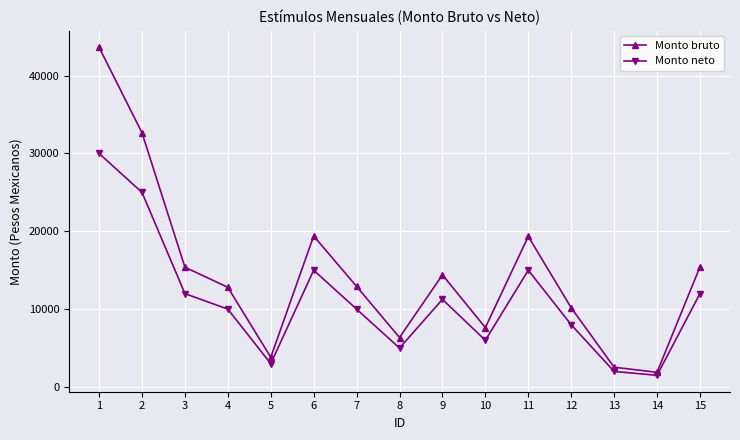

Rank the series by their maximum value, from highest to lowest.

Monto bruto, Monto neto